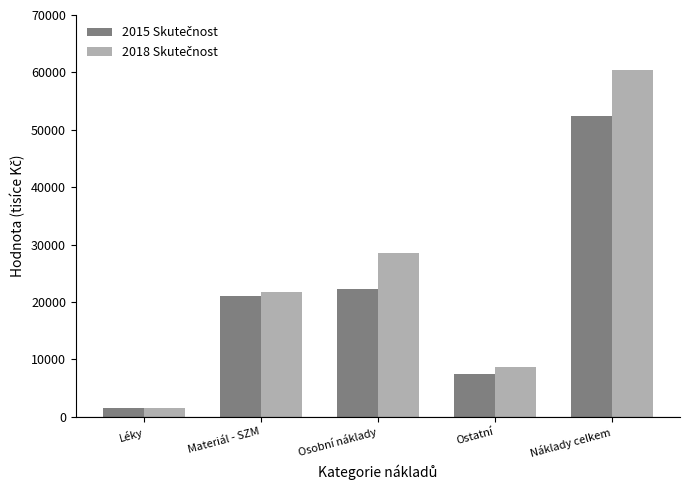

At which category is the sum across all series the highest?

Náklady celkem